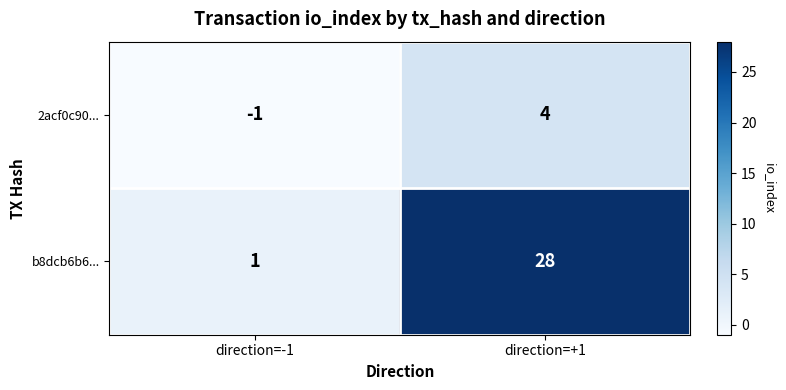

At which label is 2acf0c90... closest to 1?

direction=-1